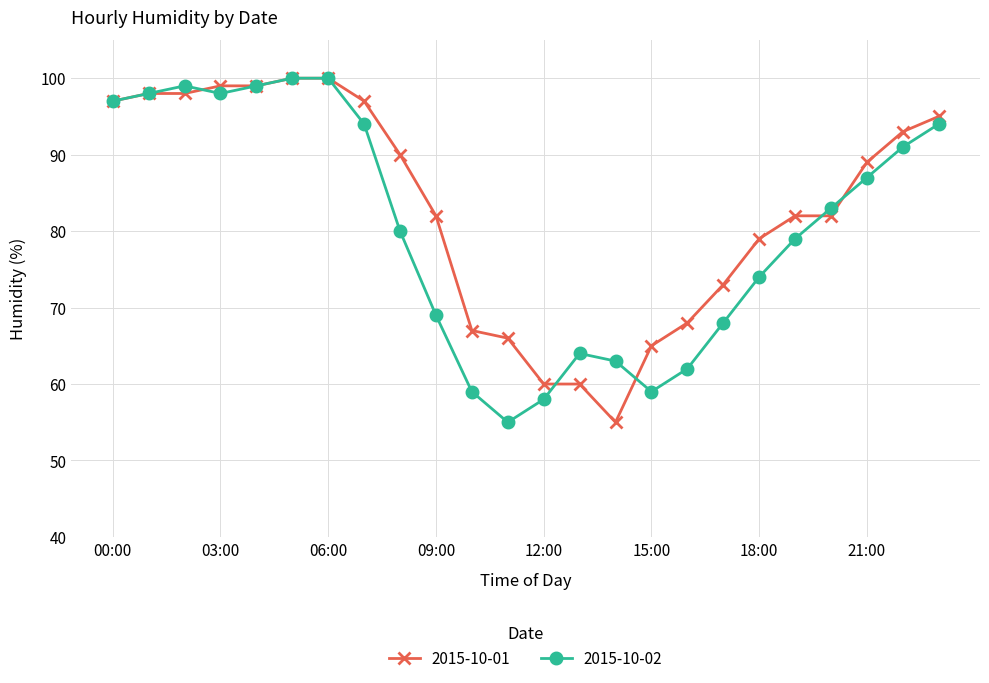

What is the value of the 2015-10-01 point at the 23rd from the left?

93